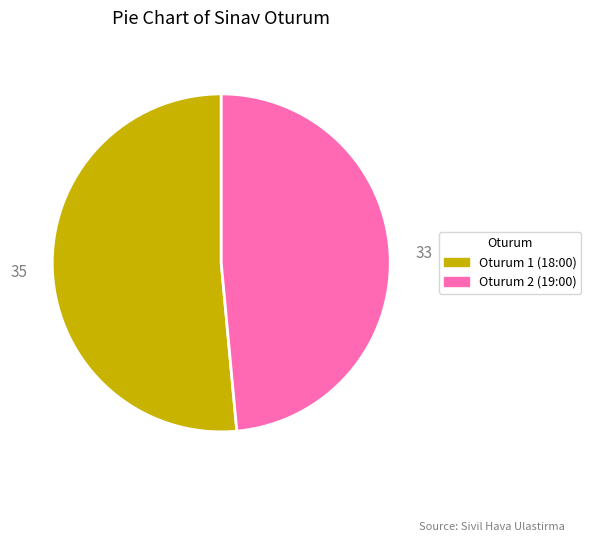

Is there any slice that represents more than half of the pie?

Yes